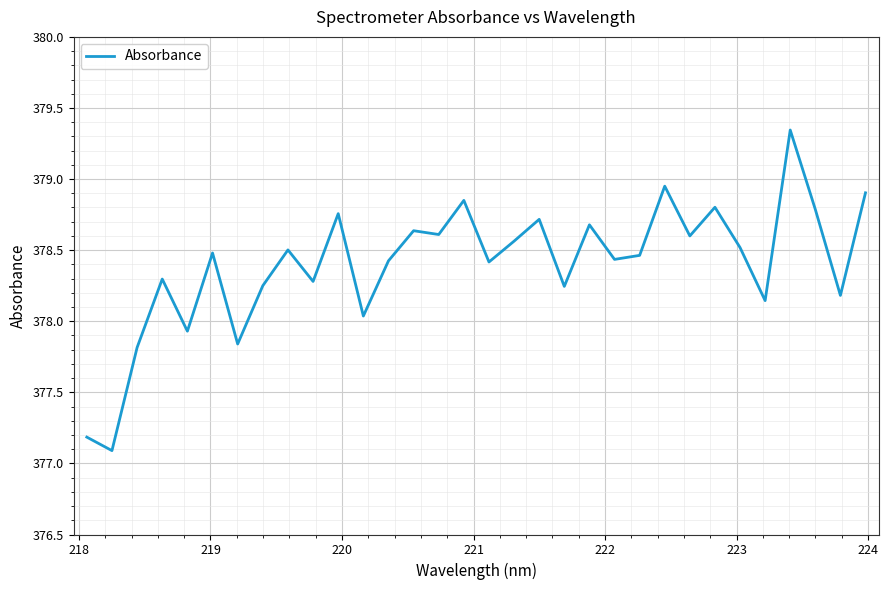

What is the difference between the maximum and minimum values?

2.3